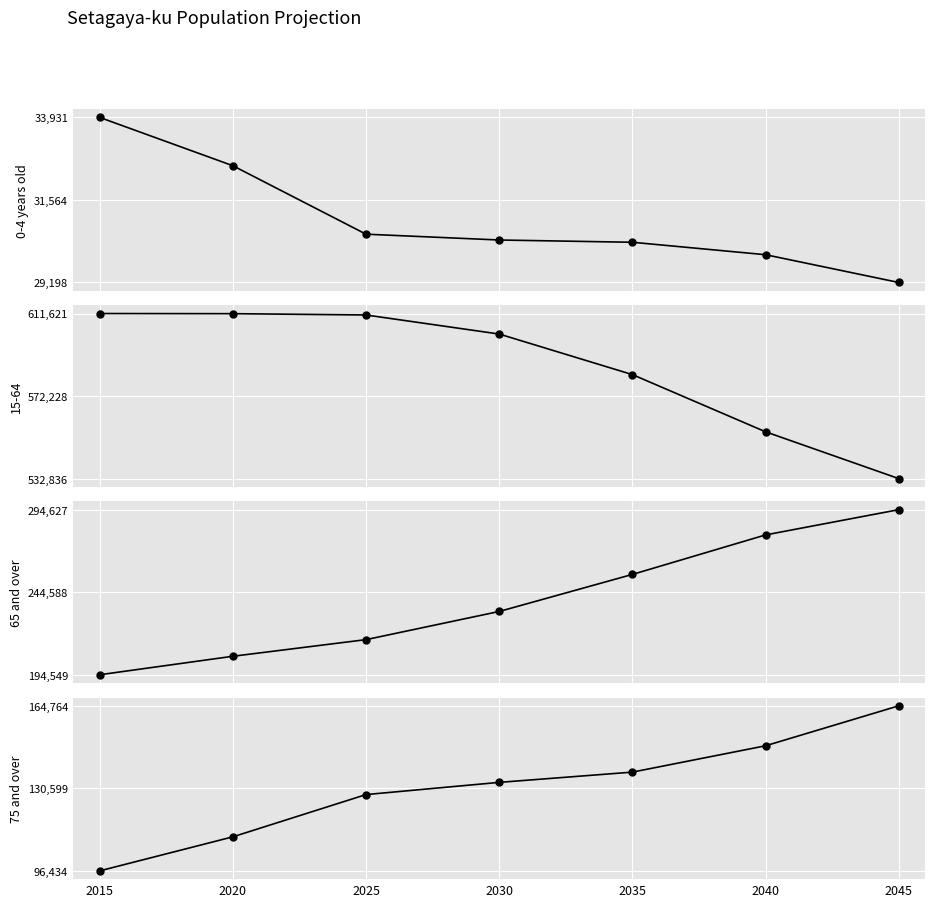

Which series has the widest spread of values?

65 and over